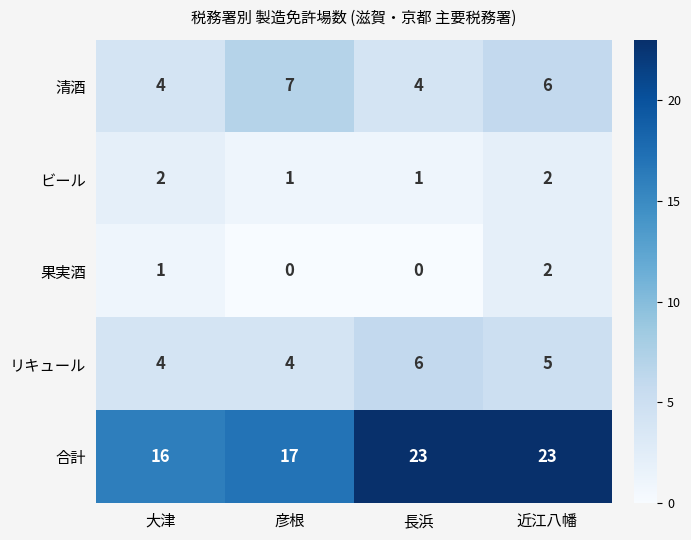

At which category is the sum across all series the highest?

近江八幡